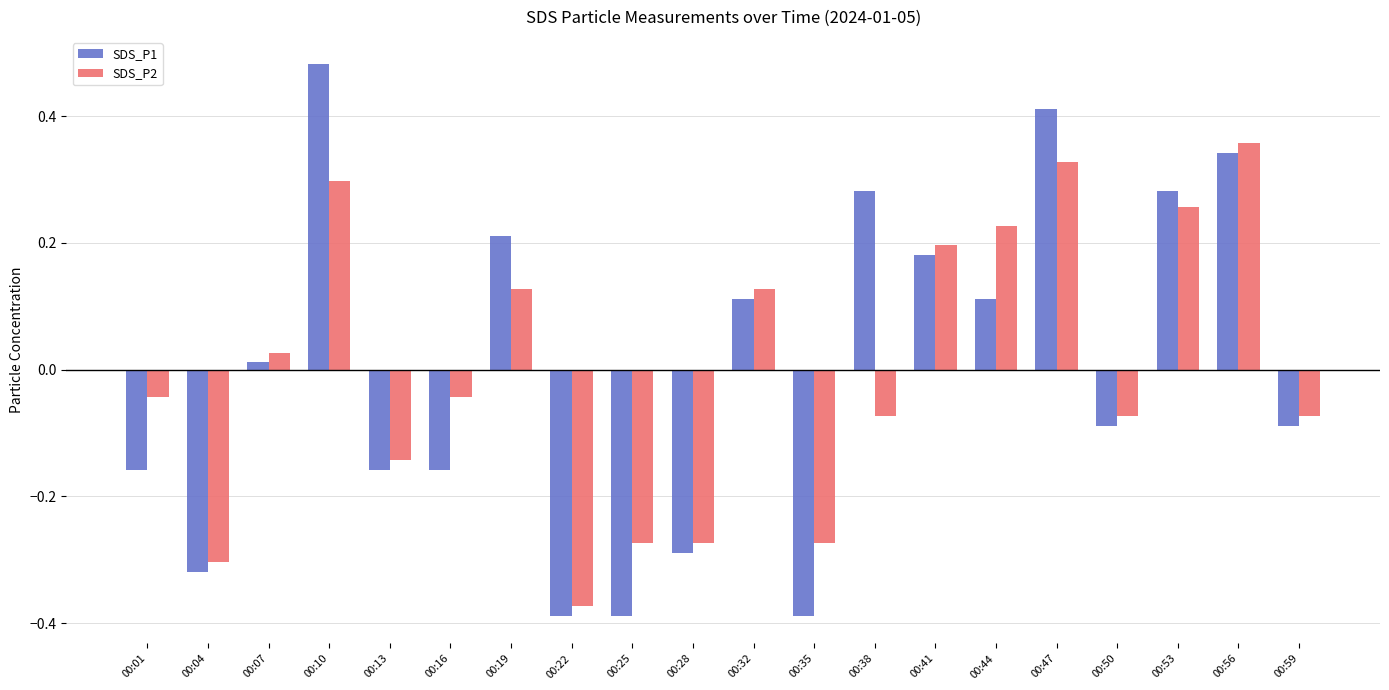

Is the value of SDS_P2 at 00:10 greater than the value of SDS_P1 at 00:44?

Yes